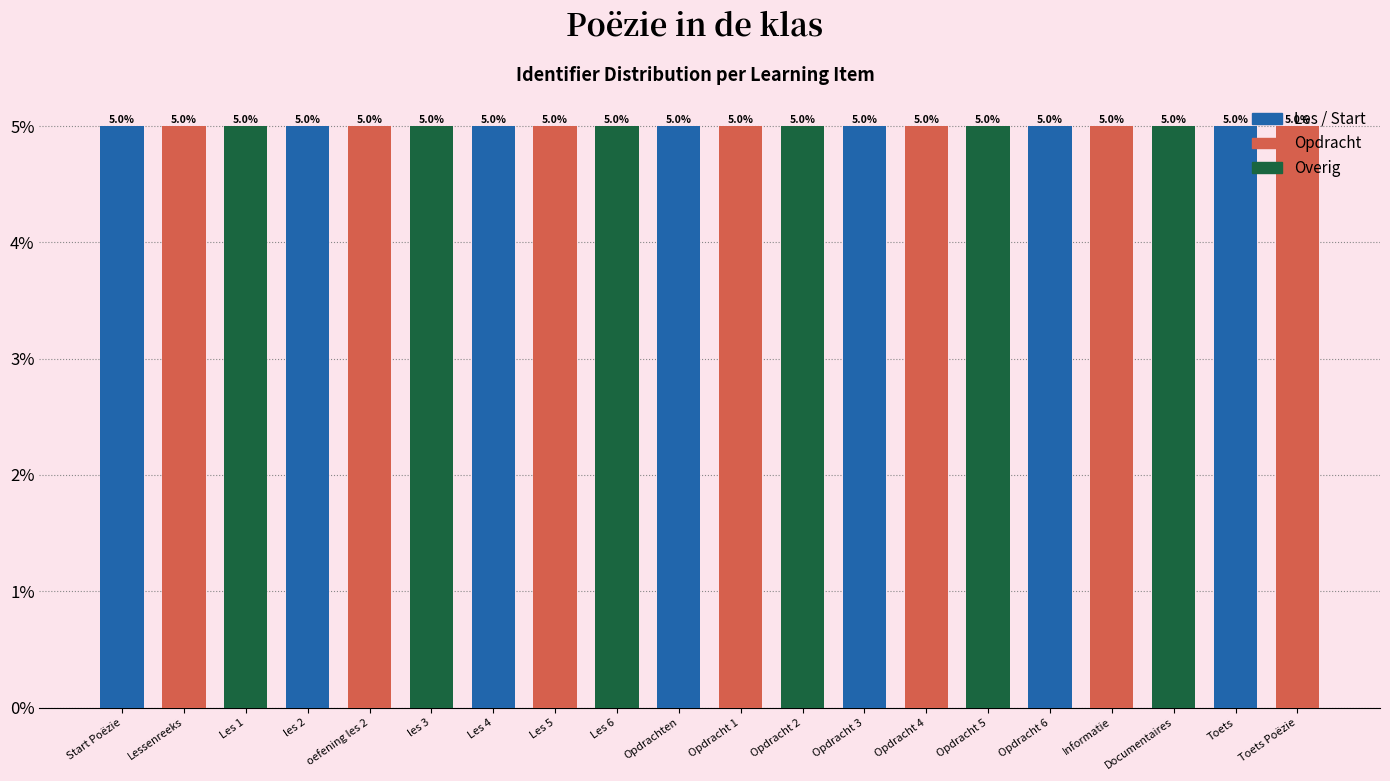

Reading left to right, transcribe all the data shown in this chart.

5.0	5.0	5.0	5.0	5.0	5.0	5.0	5.0	5.0	5.0	5.0	5.0	5.0	5.0	5.0	5.0	5.0	5.0	5.0	5.0